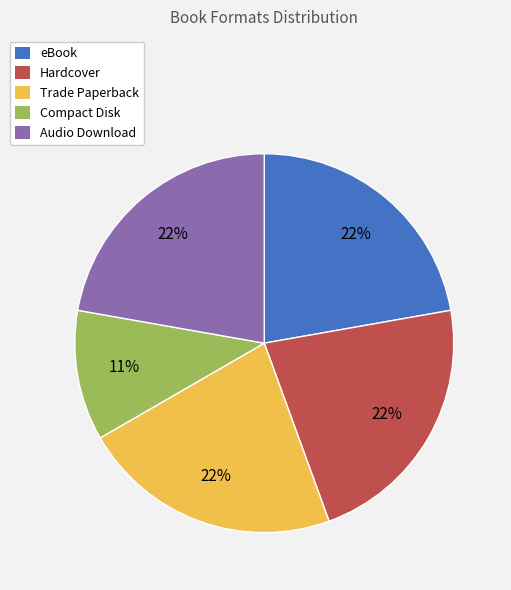

Is Audio Download the majority of the pie?

No